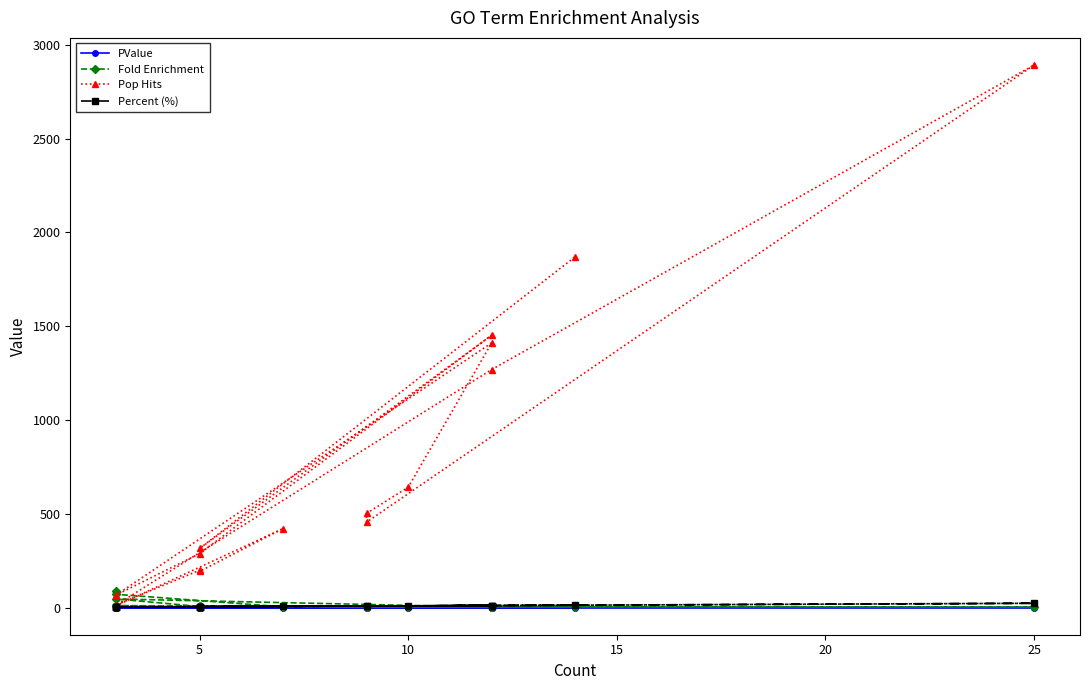

What is the maximum value shown in the chart?

2892.0